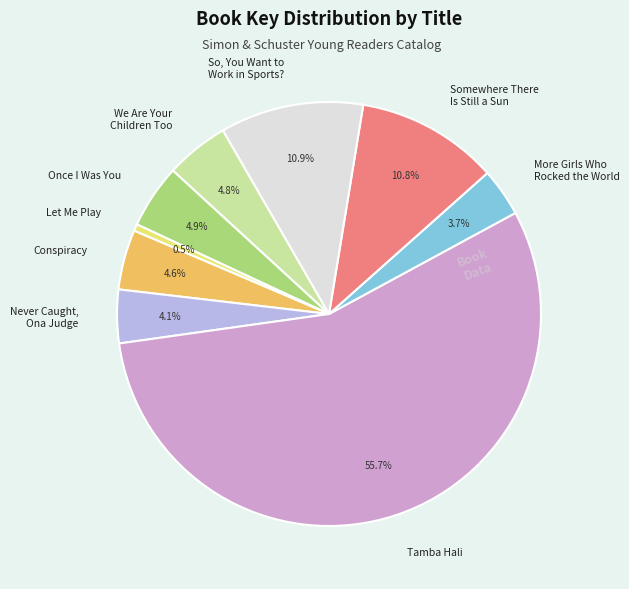

Count the number of slices in the pie.

9